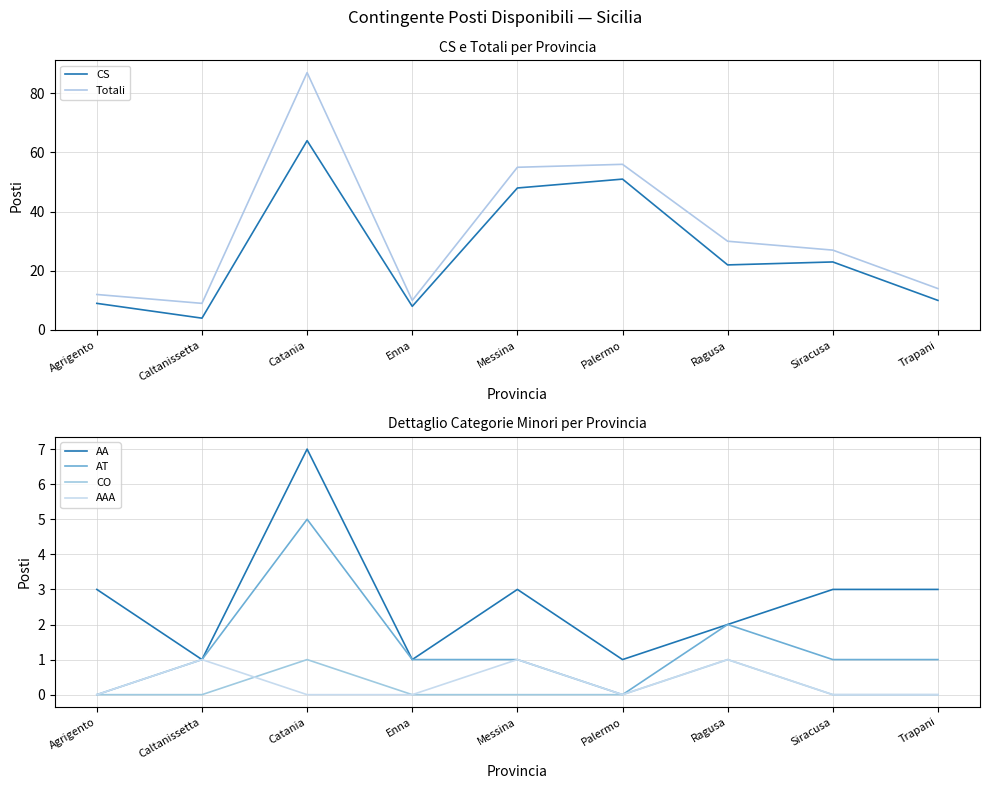

What is the label of the 9th point from the left?

Trapani